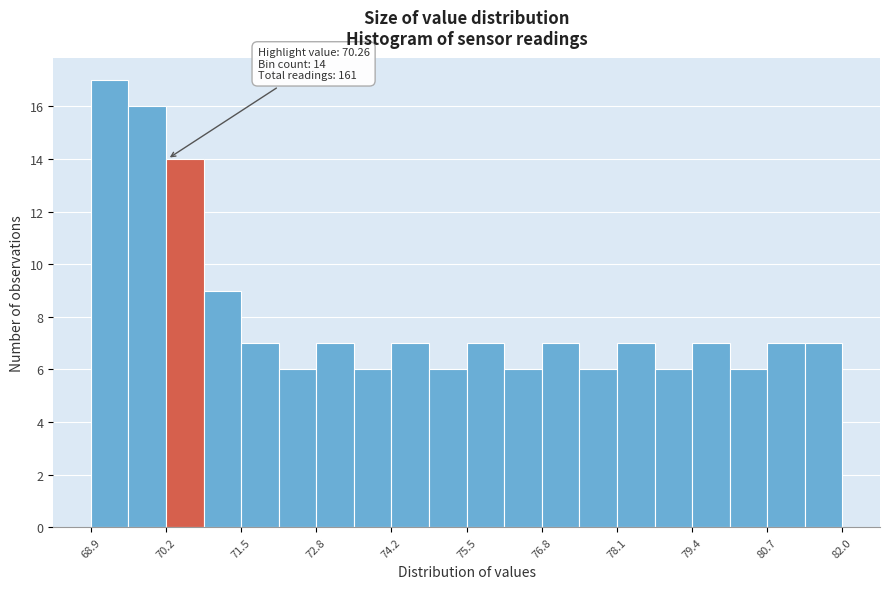

Read against the x-axis, roughly where is the centre of the tallest bar?

69.2